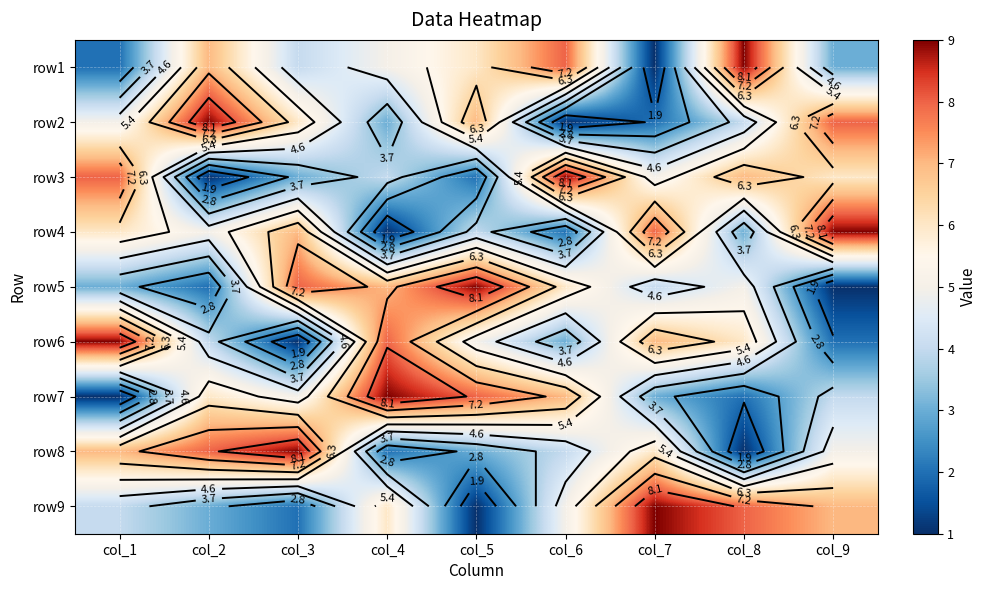

Between col_5 and col_8, which is larger?

col_8